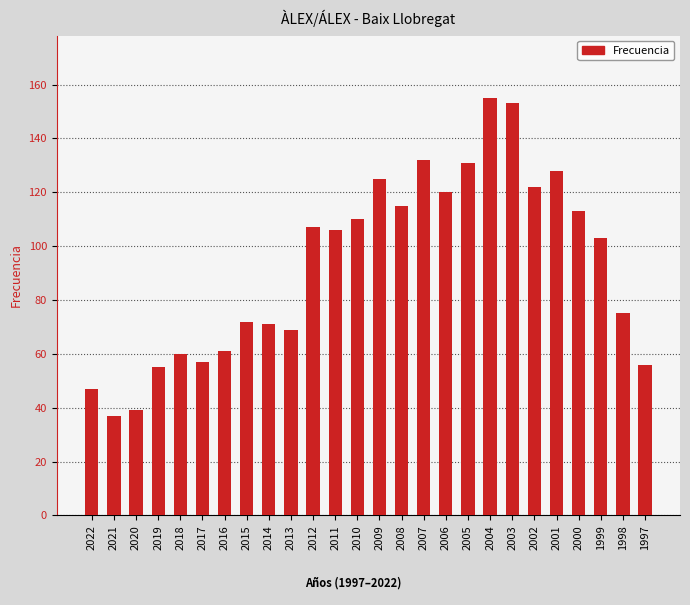

Between 2014 and 2005, which is larger?

2005